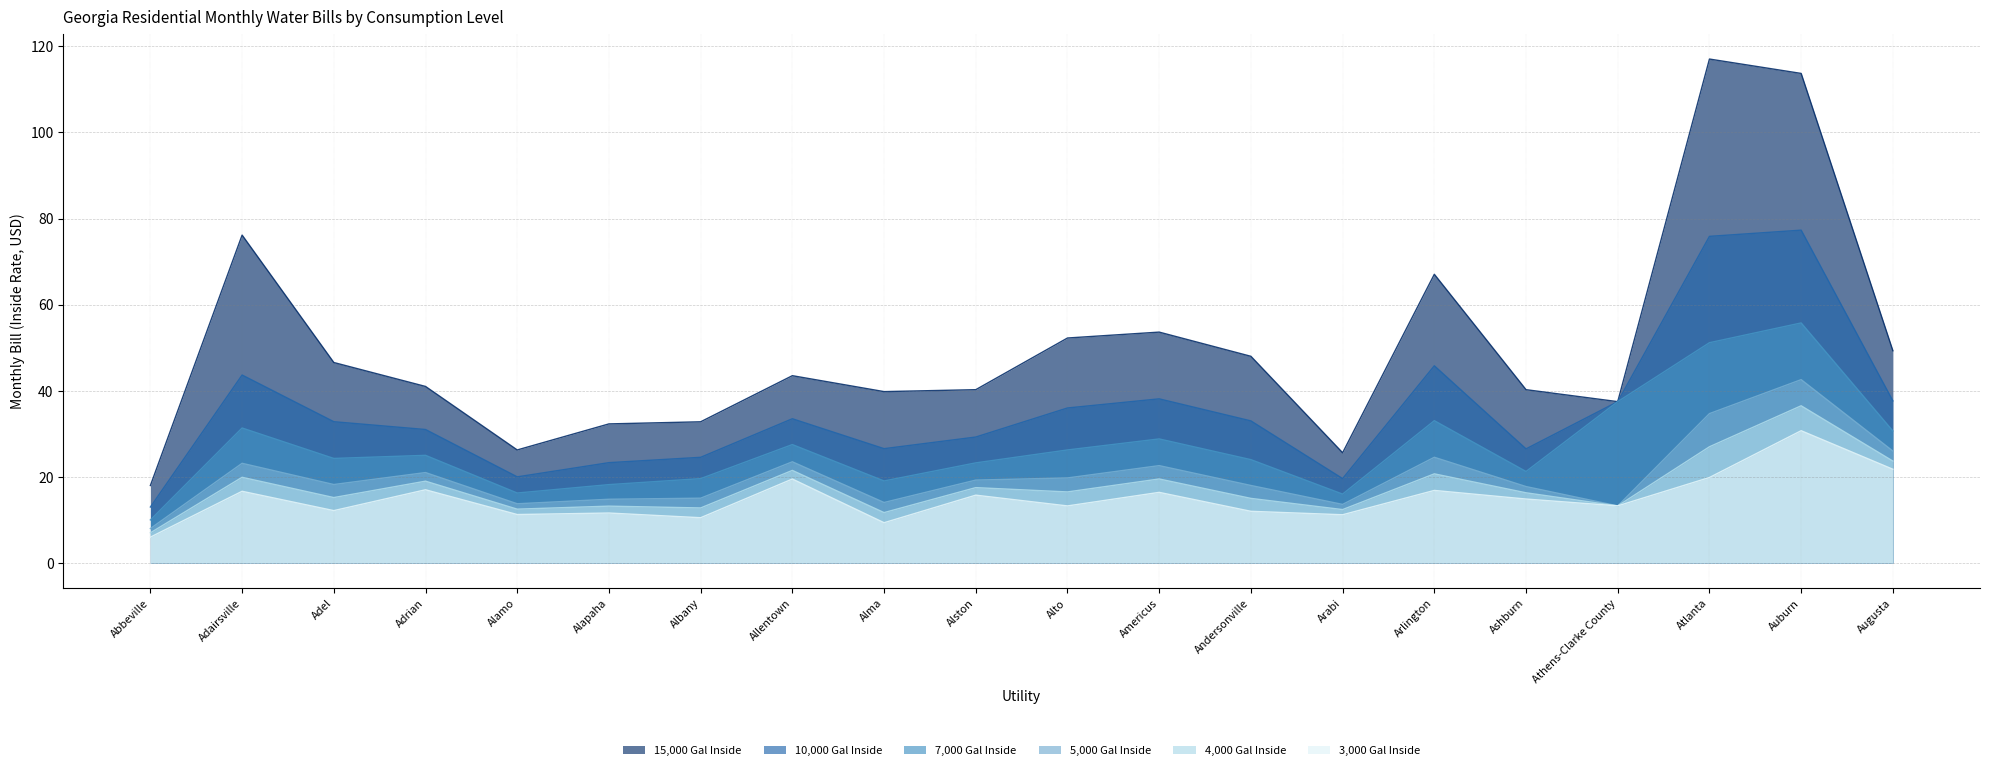

Which has a higher value, Ashburn or Albany?

Ashburn